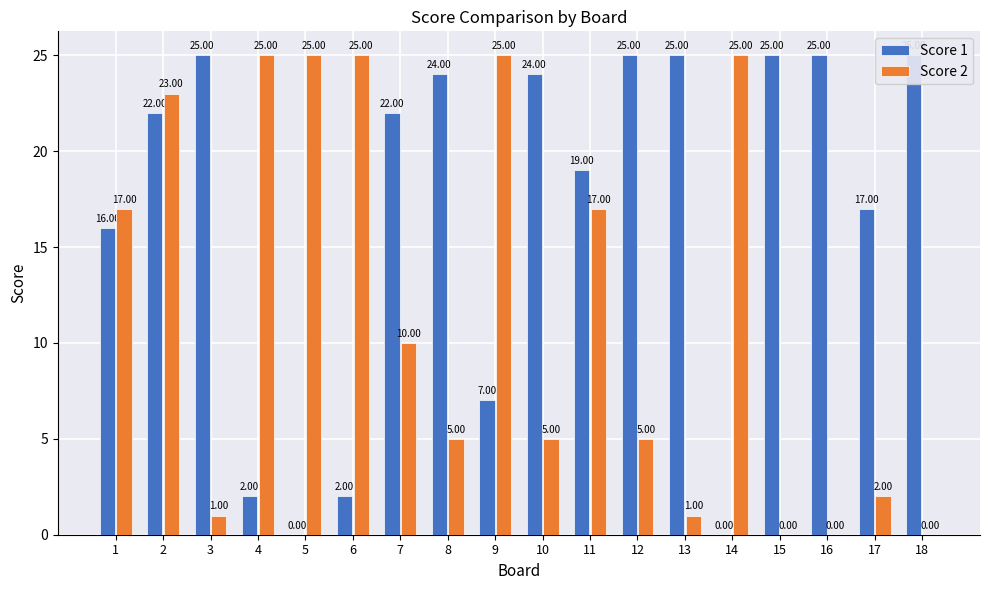

How many categories are shown in the chart?

18